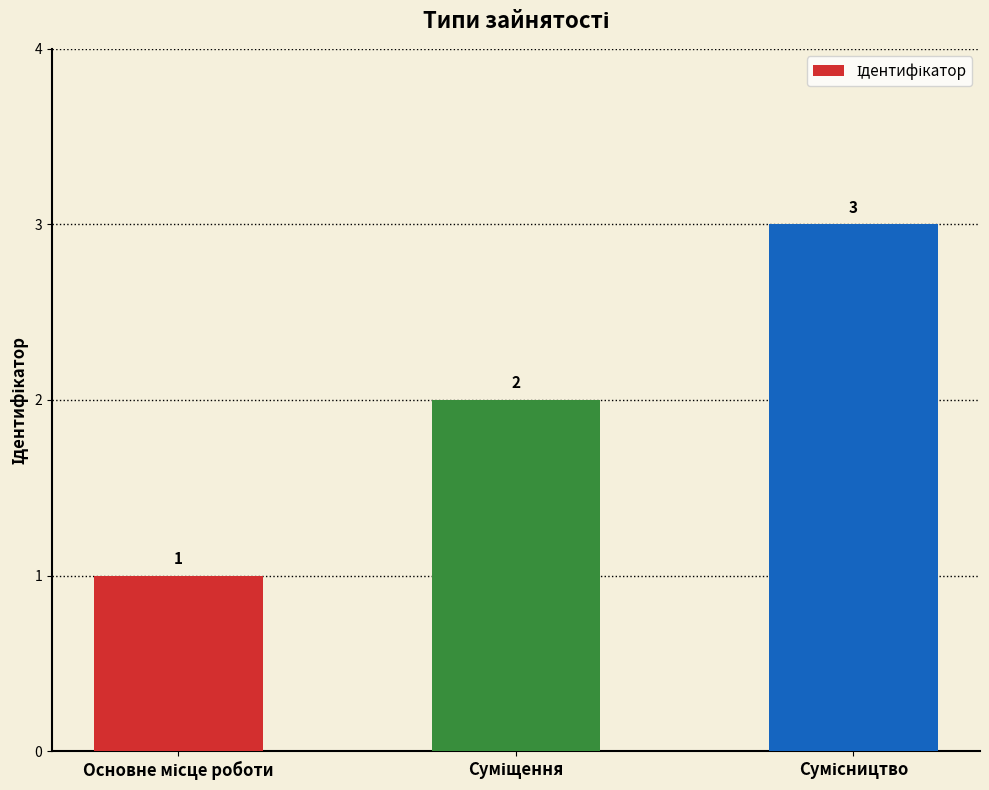

What is the maximum value shown in the chart?

3